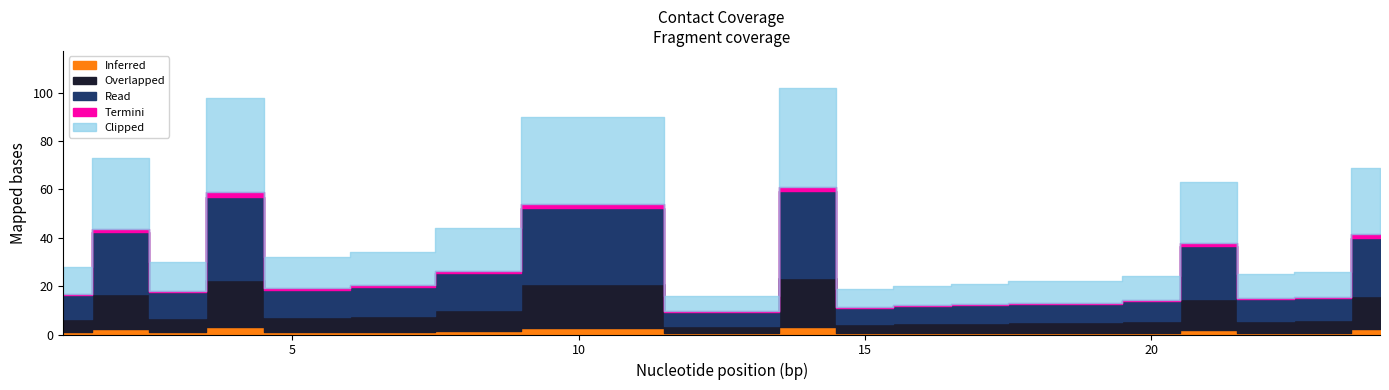

What is the difference between the highest and lowest values at 3?

29